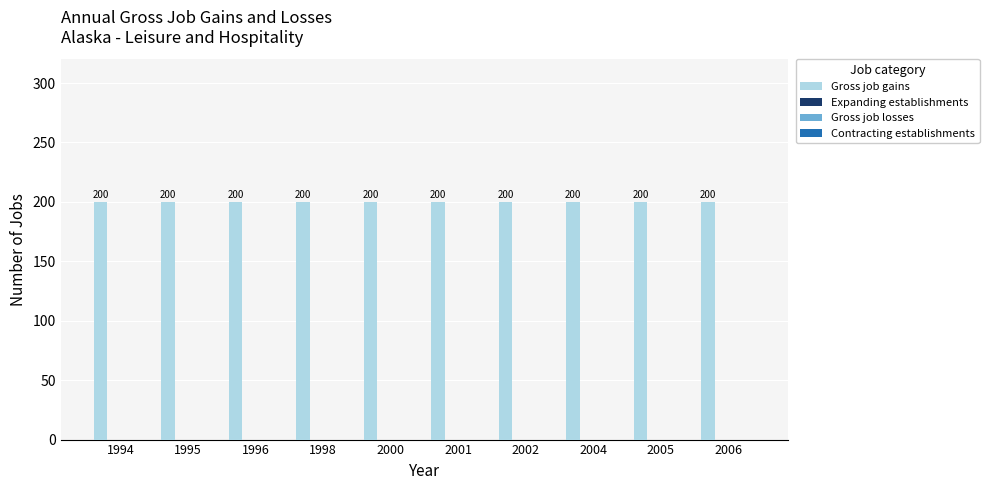

At how many categories does at least one series exceed 7?

10